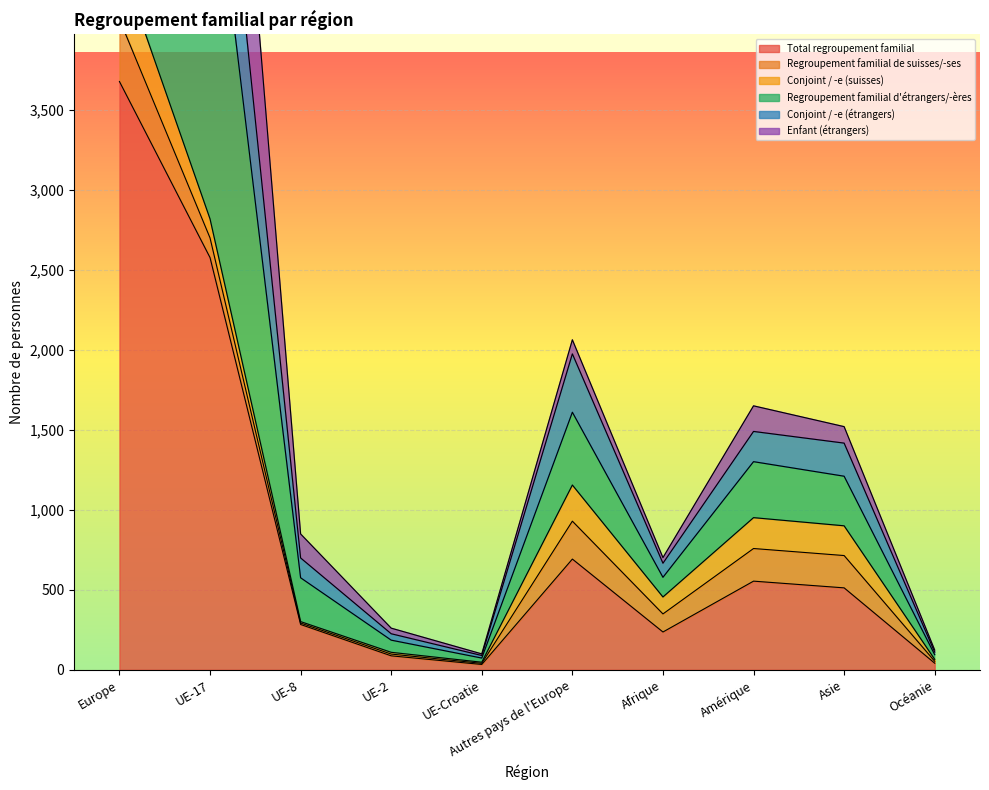

What is the average value of the Total regroupement familial series?

869